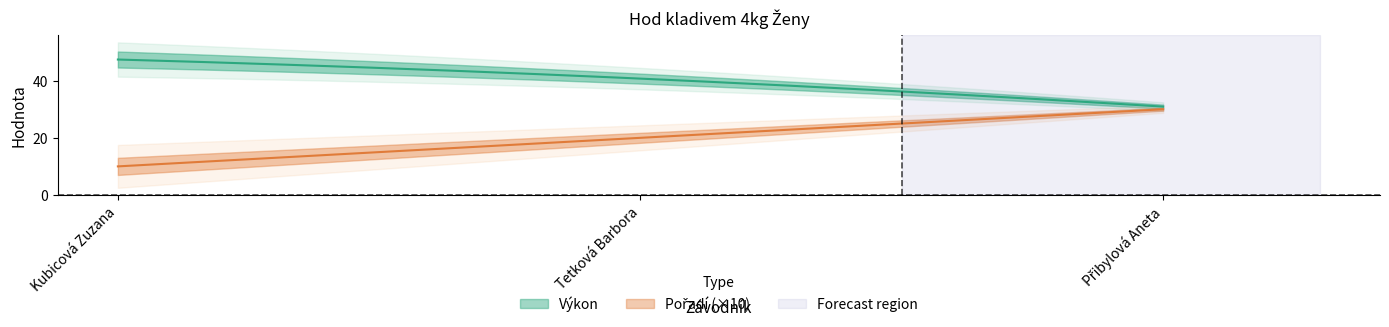

How many data points in Výkon are above 40?

2